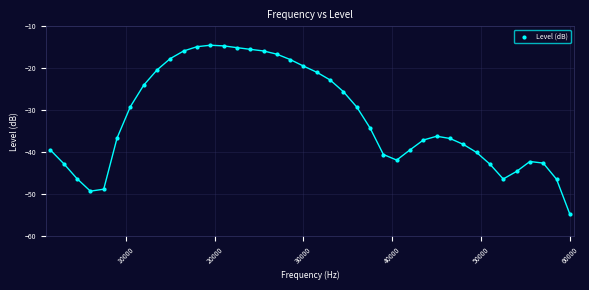

What is the range of Y values (max minus min)?

40.3